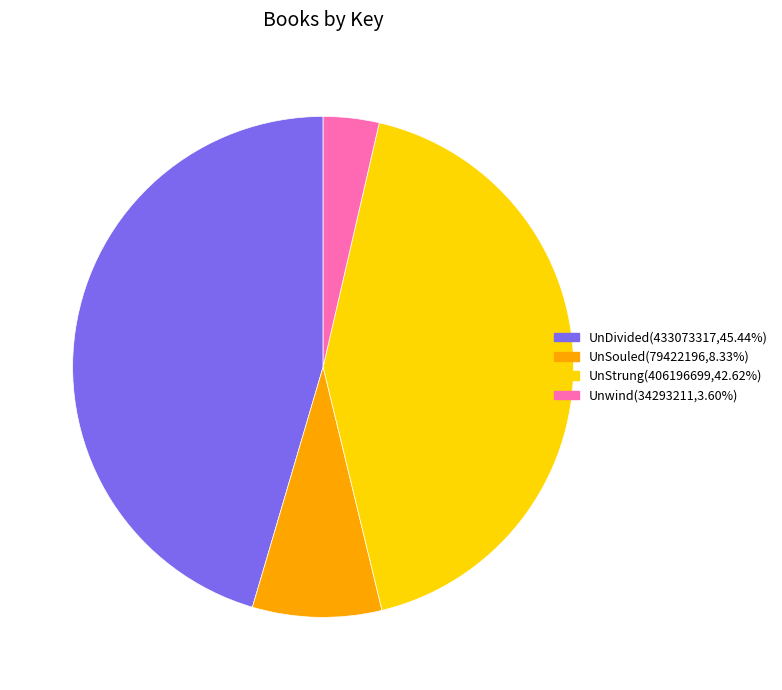

Is the sum of UnStrung and Unwind greater than half?

No